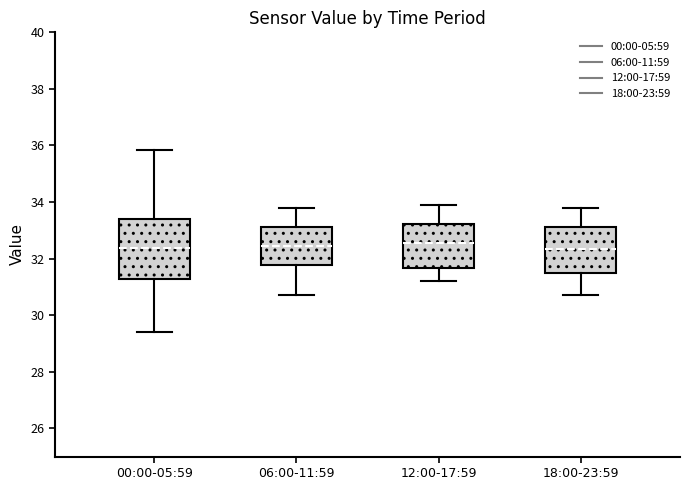

Where does the lower whisker of the box for 12:00-17:59 end on the y-axis? The values are not printed on the chart, so give them approximately, as read against the axis.

31.2